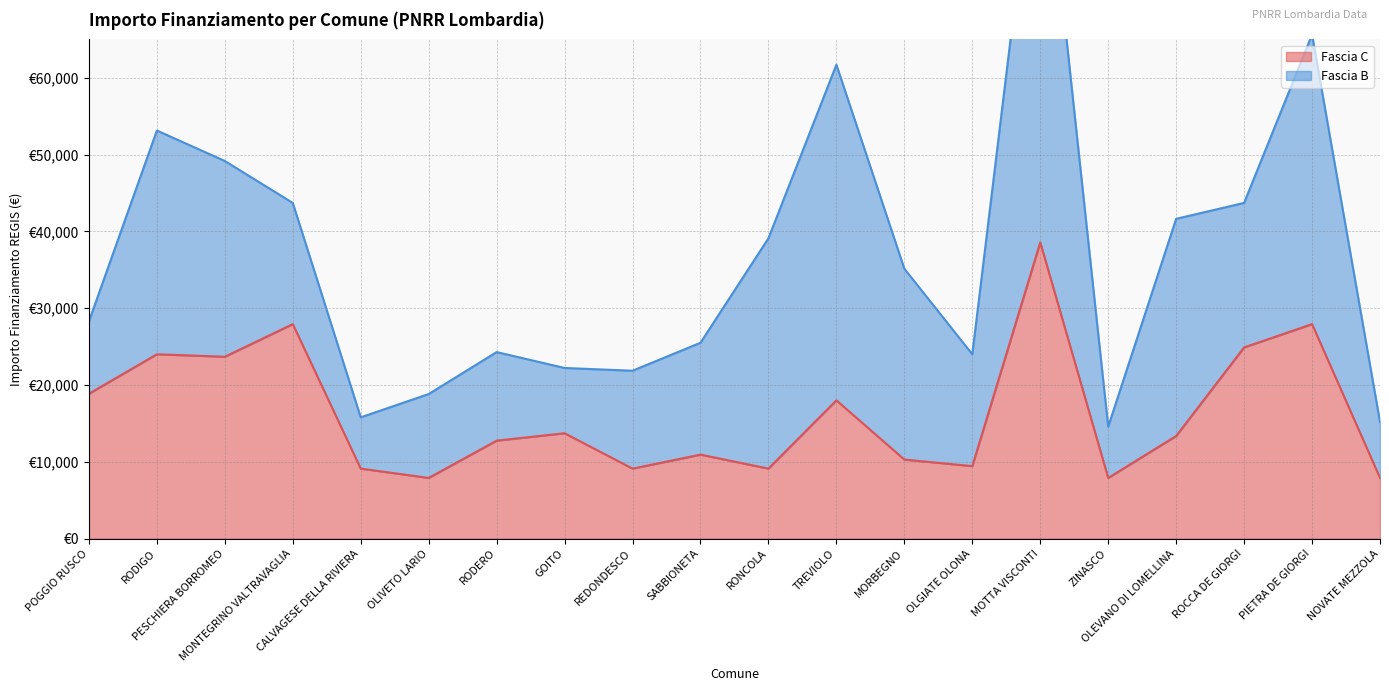

What is the value of the 14th point from the left?

9427